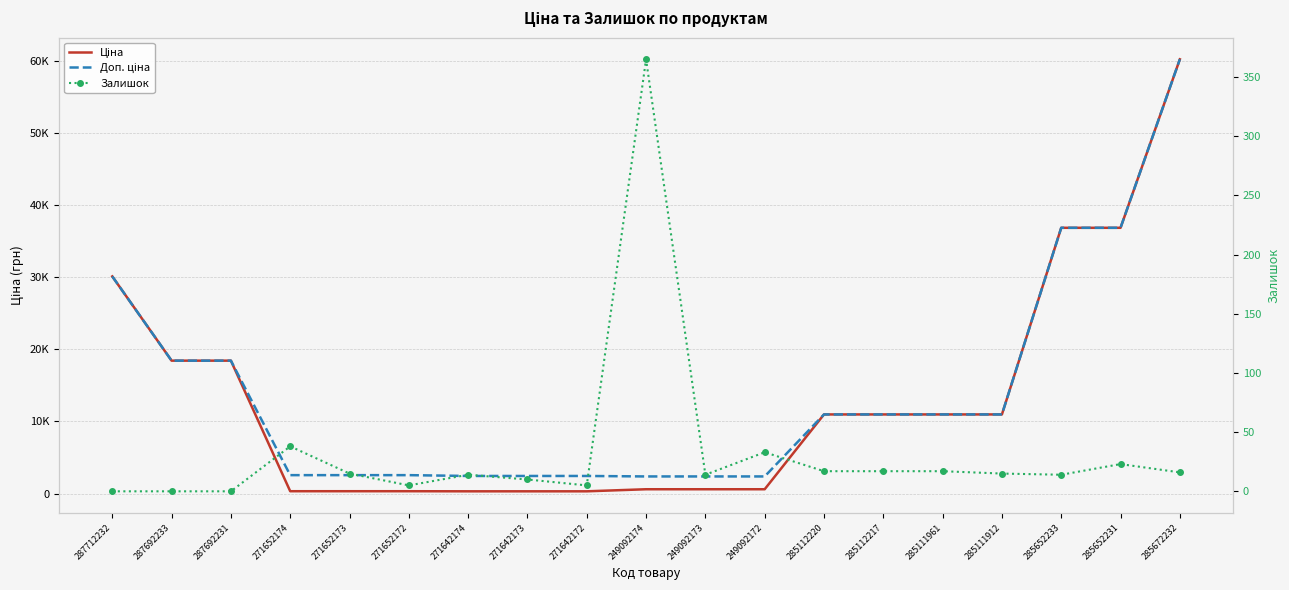

At which label does Залишок first exceed 15?

271652174